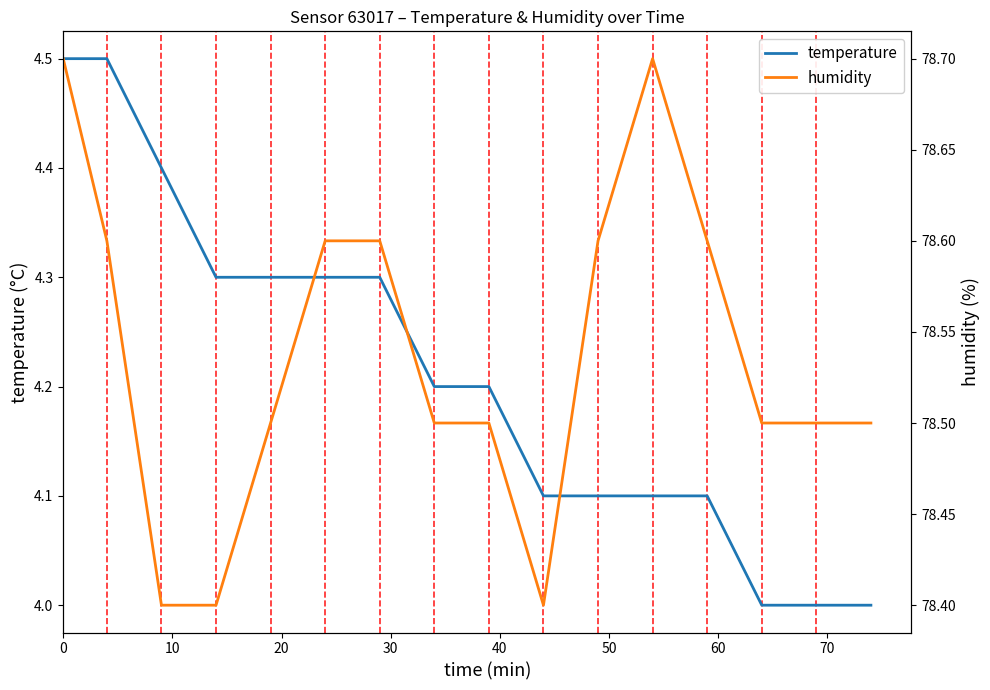

Which series changed the most between 10 and 60?

temperature